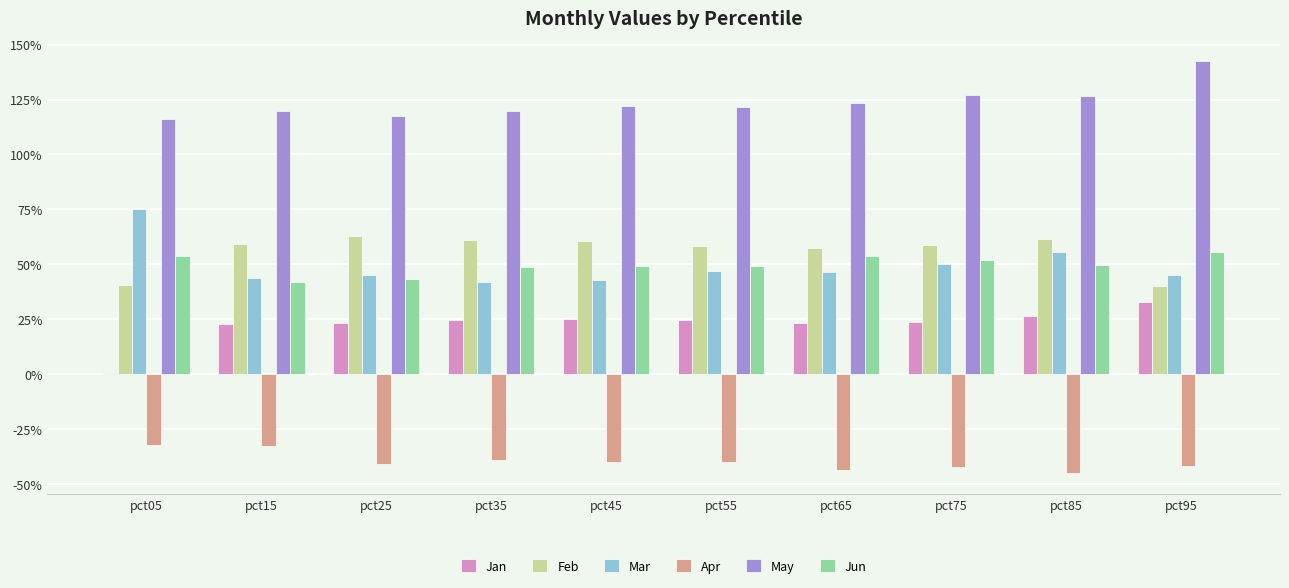

What are all the series names shown in the legend?

Jan, Feb, Mar, Apr, May, Jun